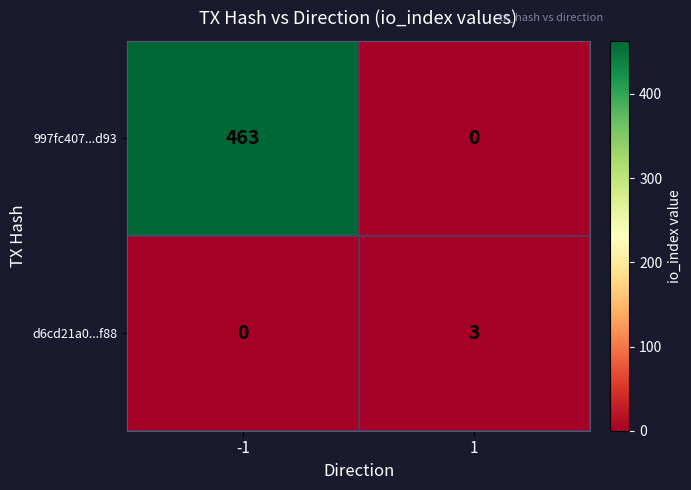

Reading right to left, extract all data points from this chart.

997fc407...d93: 1=0	-1=463
d6cd21a0...f88: 1=3	-1=0